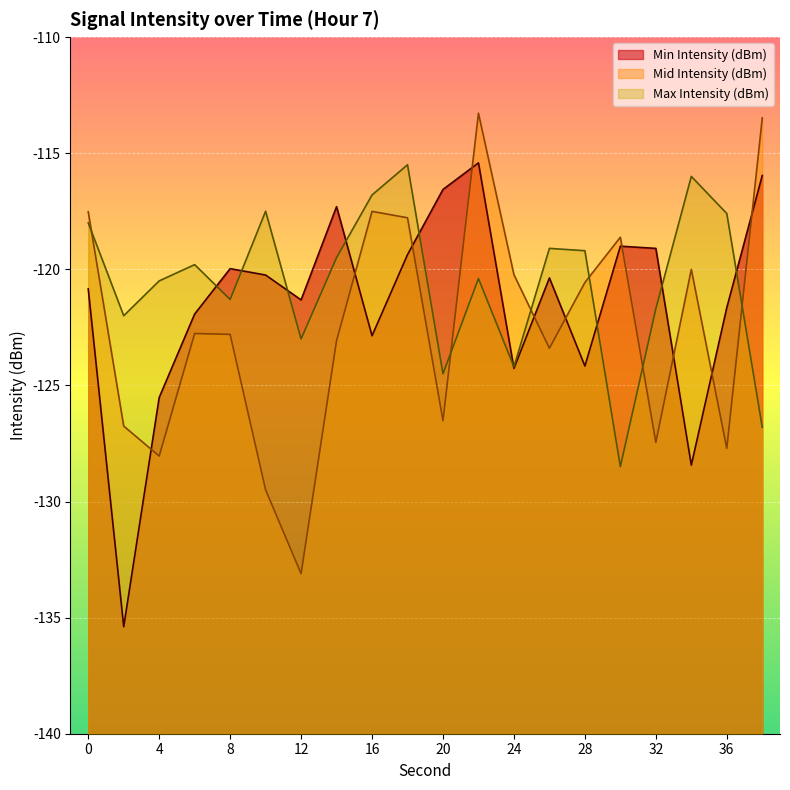

The value of Max Intensity (dBm) at 14 is -175.9. True or false?

False